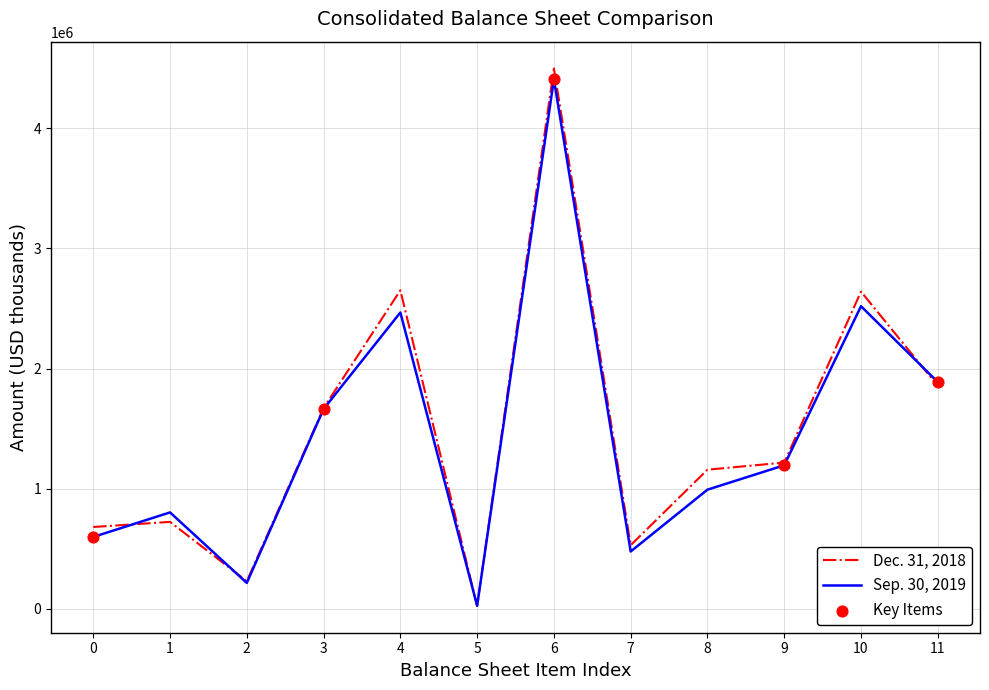

At how many categories does at least one series exceed 1253296?

5